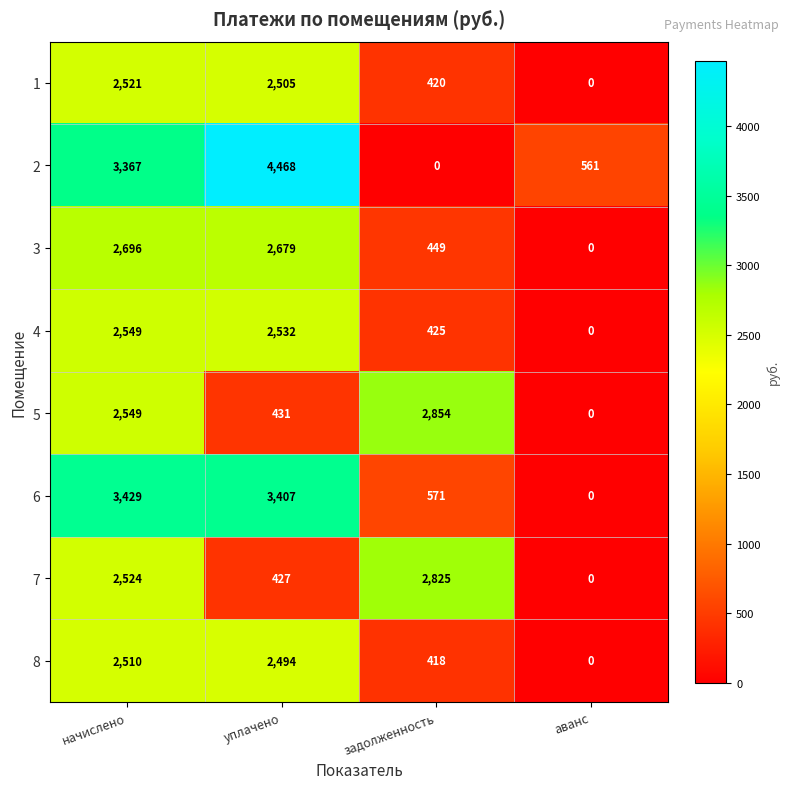

What is the maximum value shown in the chart?

4468